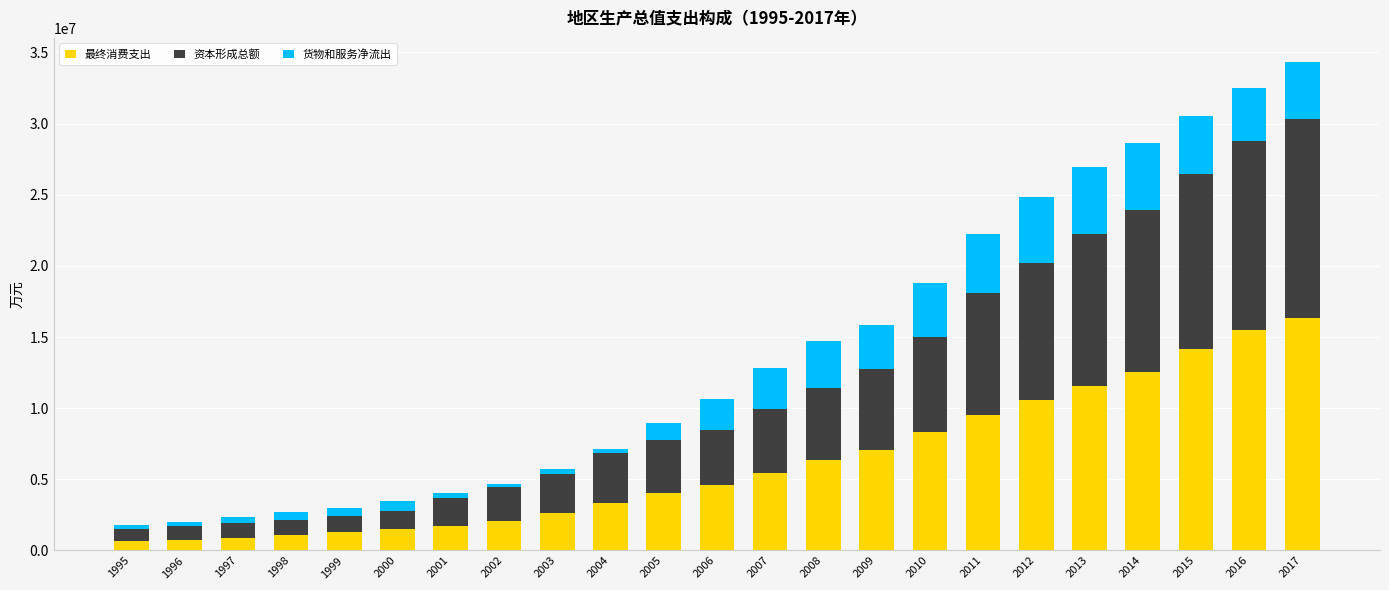

What are all the series names shown in the legend?

最终消费支出, 资本形成总额, 货物和服务净流出